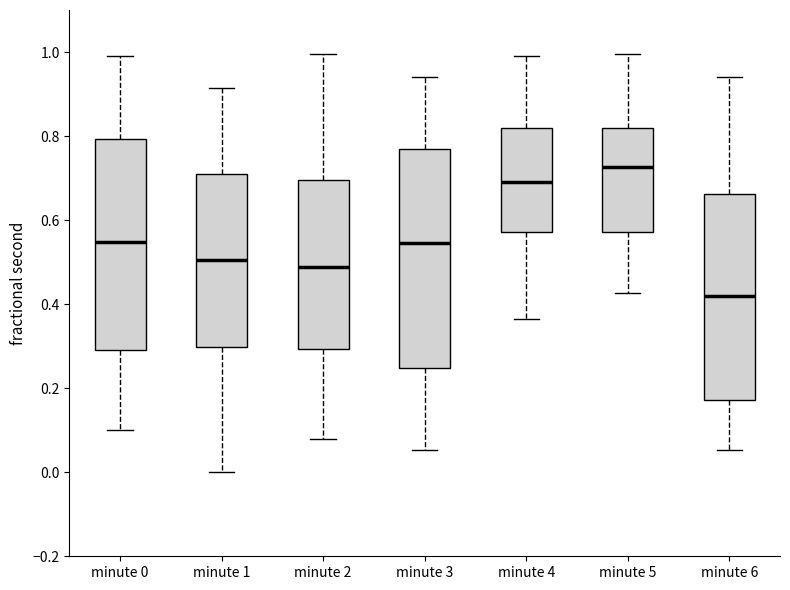

Reading left to right, read every box against the y-axis: the position of its median line, the range the box covers, and the ends of its whiskers. The values are not printed on the chart, so give them approximately, as read against the axis.

minute 0: median 0.54, box 0.30 to 0.80, whiskers 0.10 to 1.00
minute 1: median 0.50, box 0.30 to 0.72, whiskers 0.00 to 0.92
minute 2: median 0.48, box 0.30 to 0.70, whiskers 0.08 to 1.00
minute 3: median 0.54, box 0.24 to 0.76, whiskers 0.06 to 0.94
minute 4: median 0.70, box 0.58 to 0.82, whiskers 0.36 to 1.00
minute 5: median 0.72, box 0.58 to 0.82, whiskers 0.42 to 1.00
minute 6: median 0.42, box 0.18 to 0.66, whiskers 0.06 to 0.94